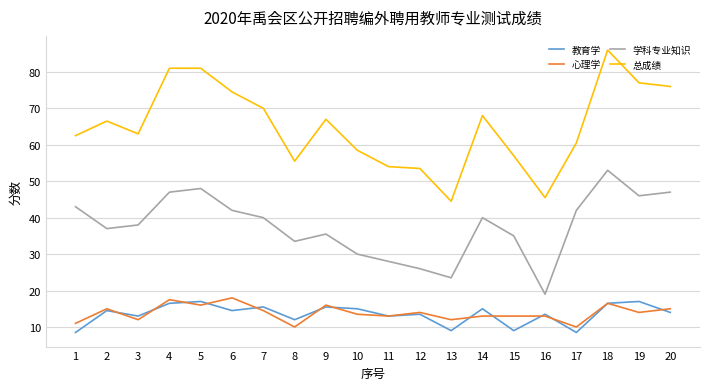

True or false: 教育学 and 心理学 cross at least once.

True